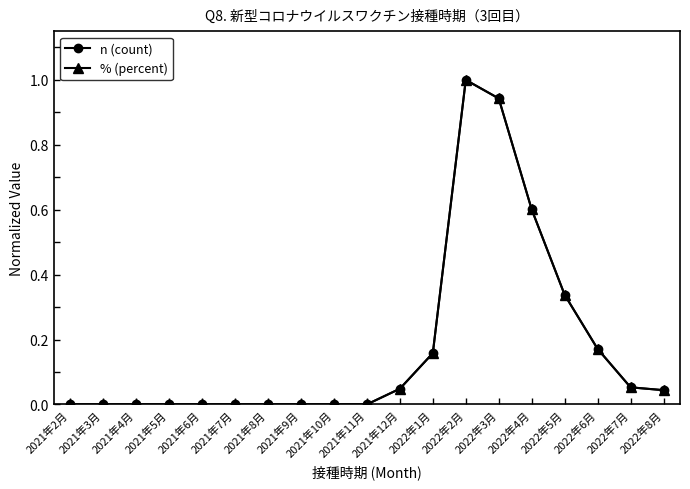

Does the chart have visible grid lines?

No